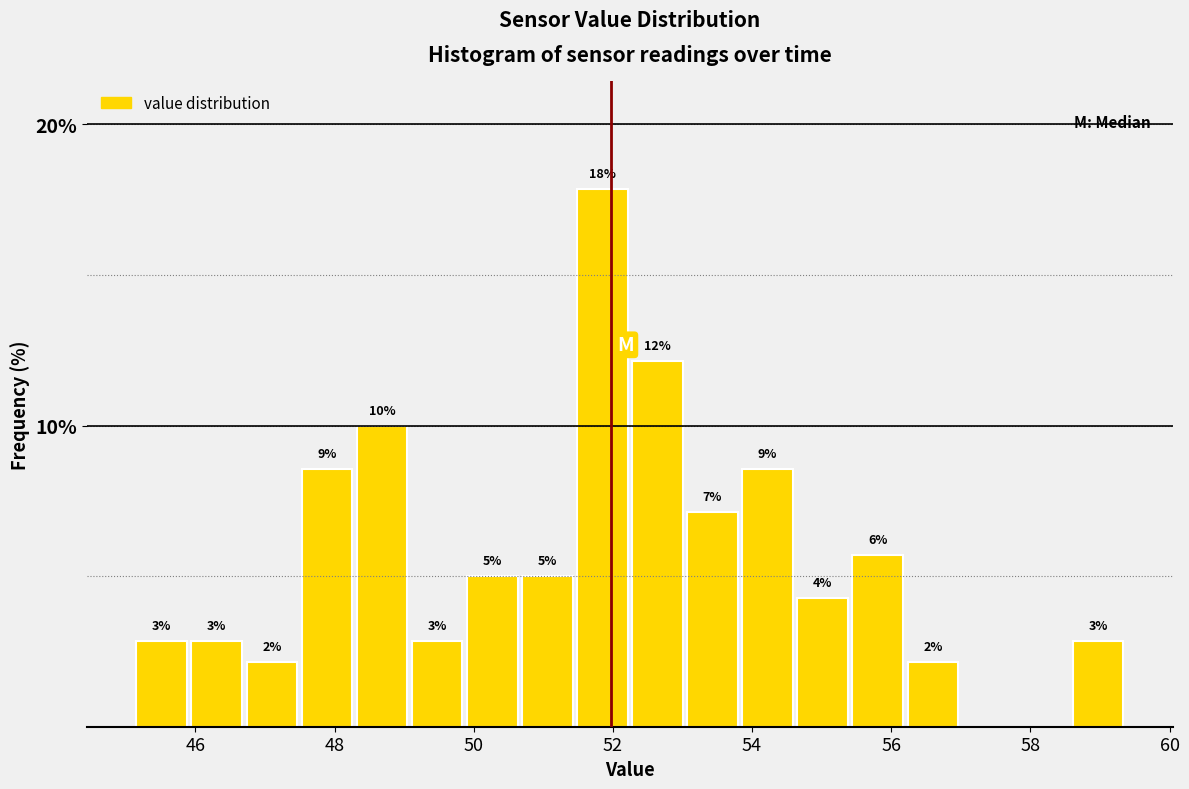

Around what value on the x-axis is the tallest bar? Give the approximate position of its centre, as read against the axis.

51.8